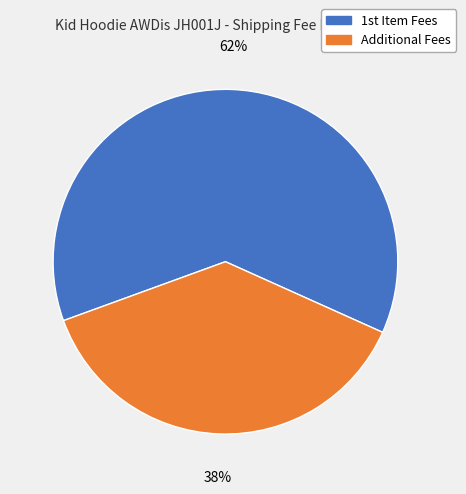

The Additional Fees slice represents 25% of the pie. True or false?

False